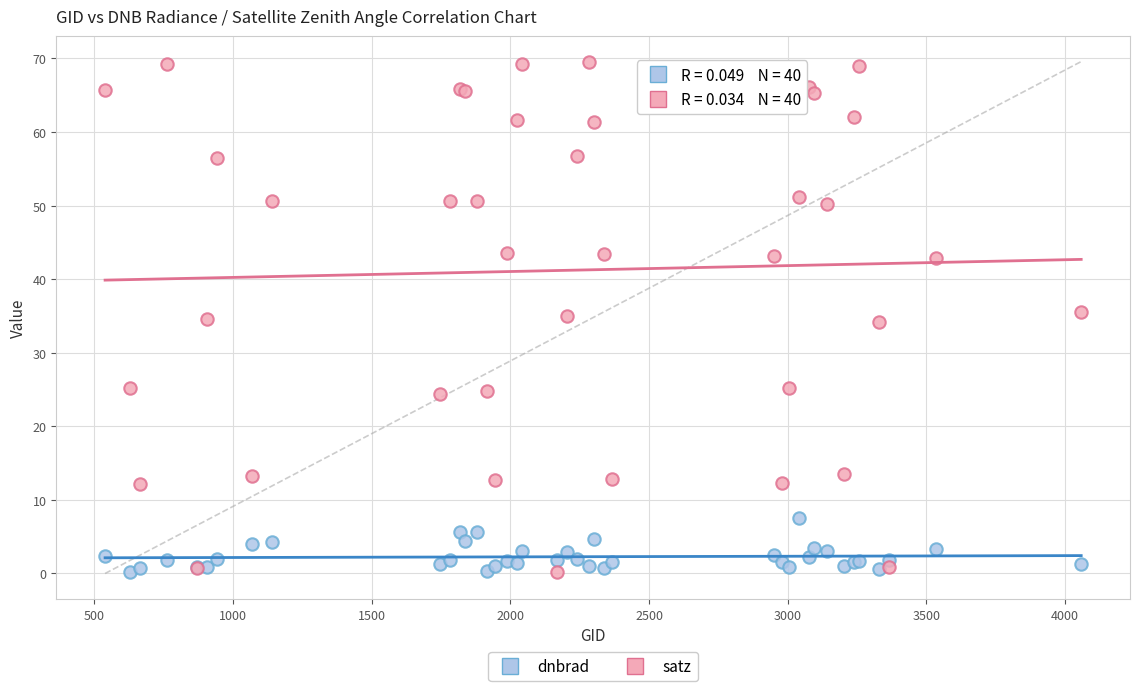

What is the X range (max minus min) for the scatter plot?

3519.0